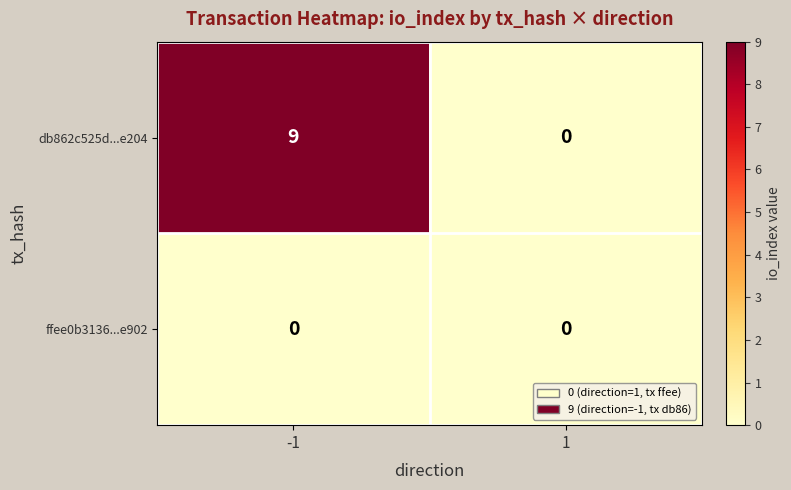

The value of db862c525d...e204 at -1 is 9. True or false?

True